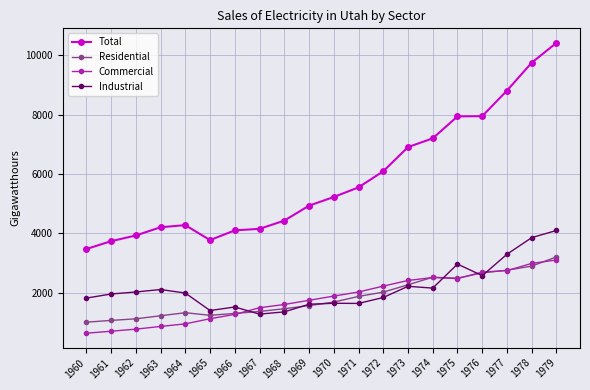

How many lines are shown in the chart?

4